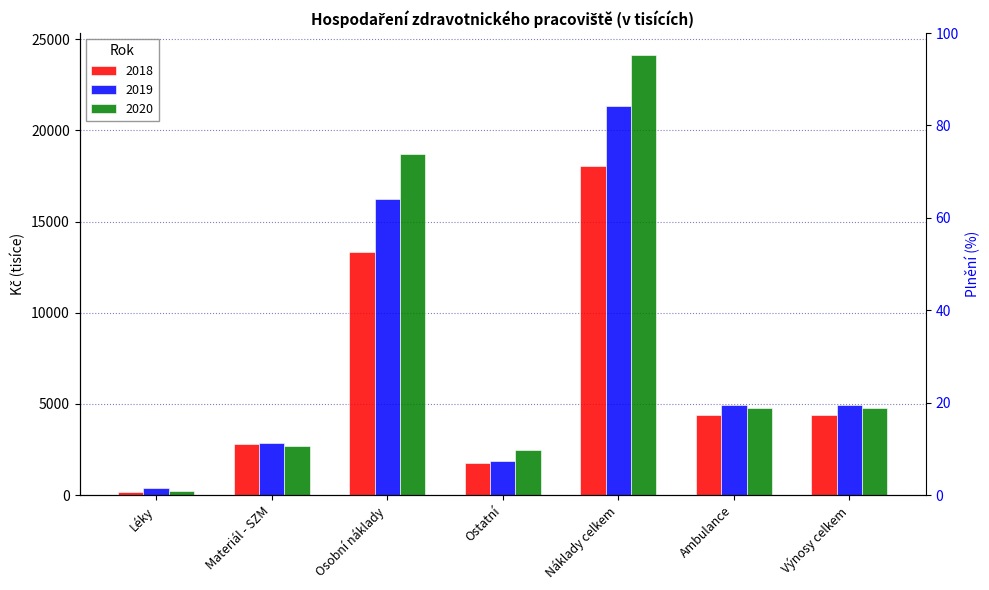

The value at Léky is 284.3. True or false?

False